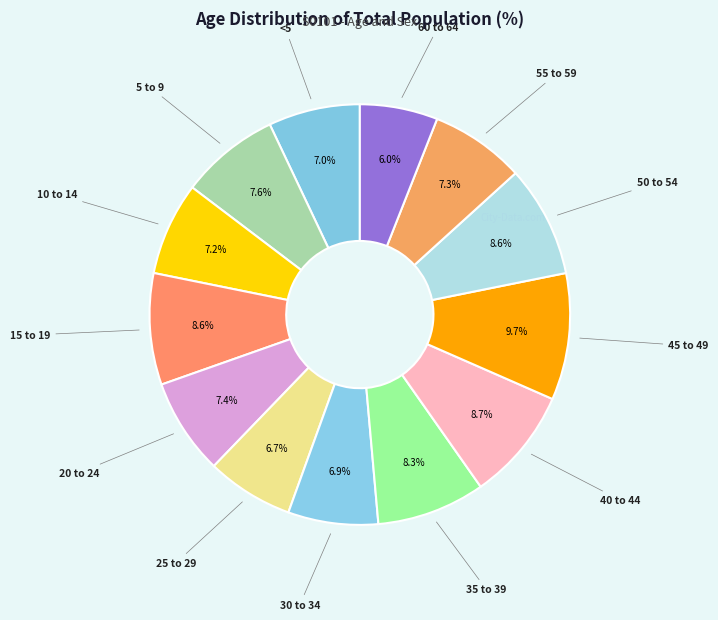

Which category has the smallest portion of the pie?

60 to 64 years